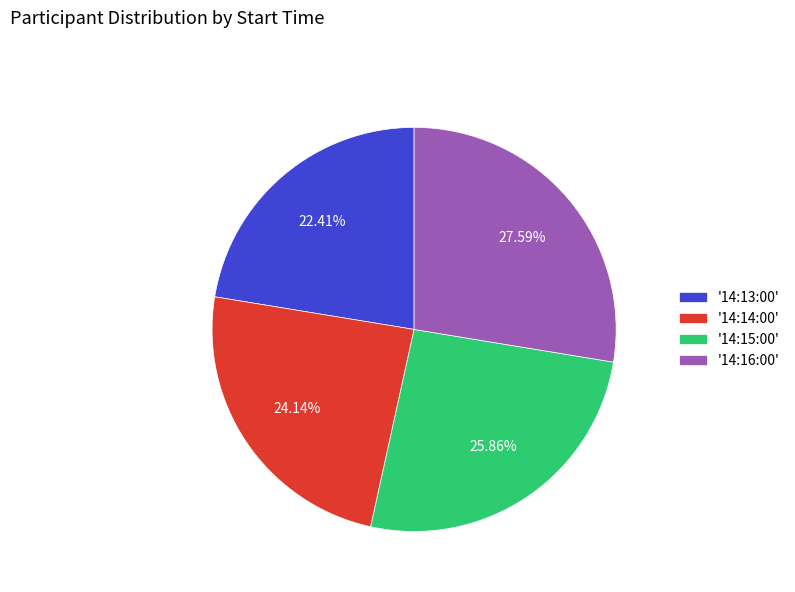

Rank the categories by value from highest to lowest.

'14:16:00', '14:15:00', '14:14:00', '14:13:00'